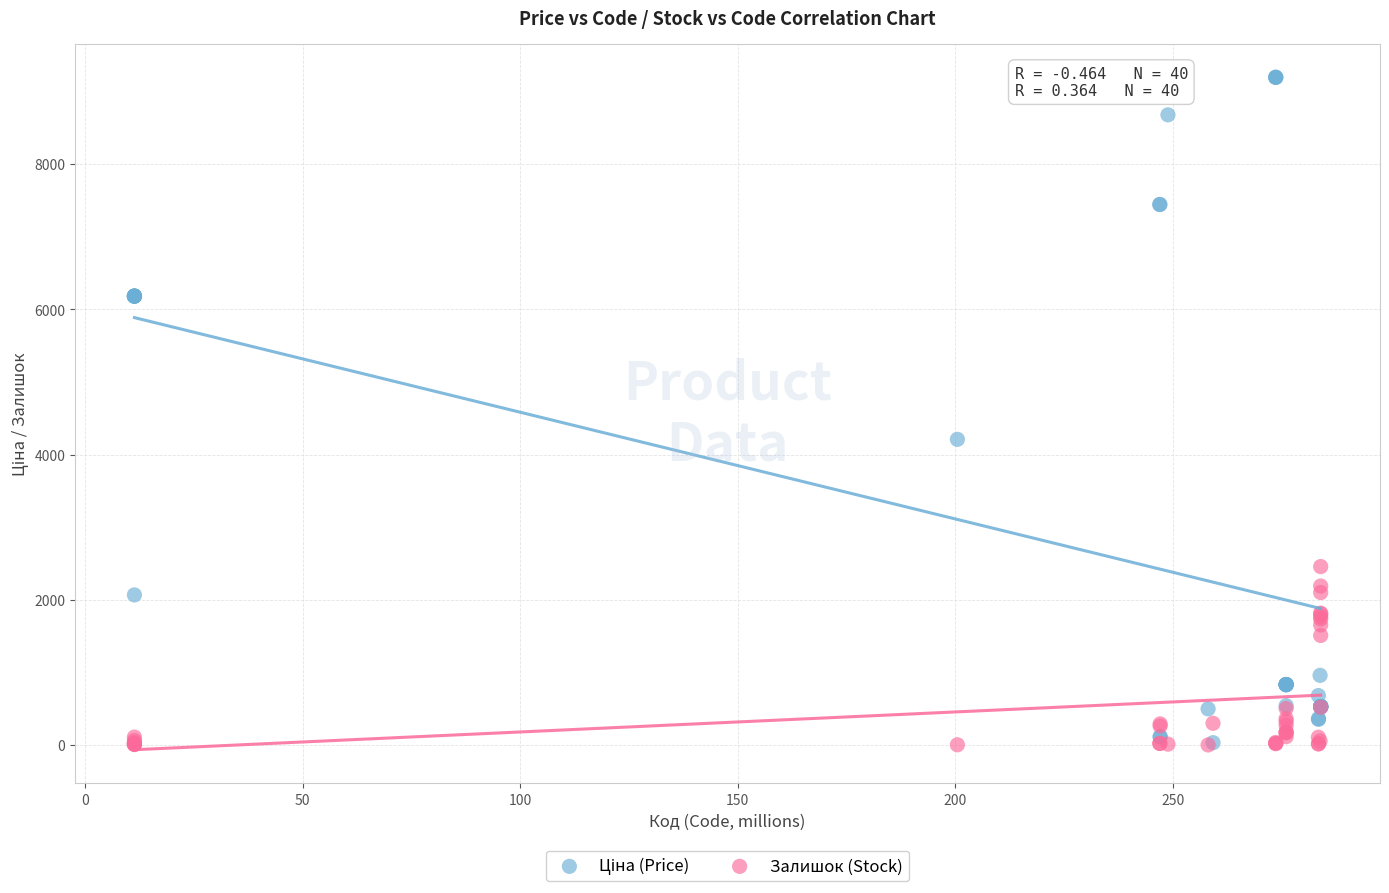

Across all series, what Y value is closest to 4598?

4209.5